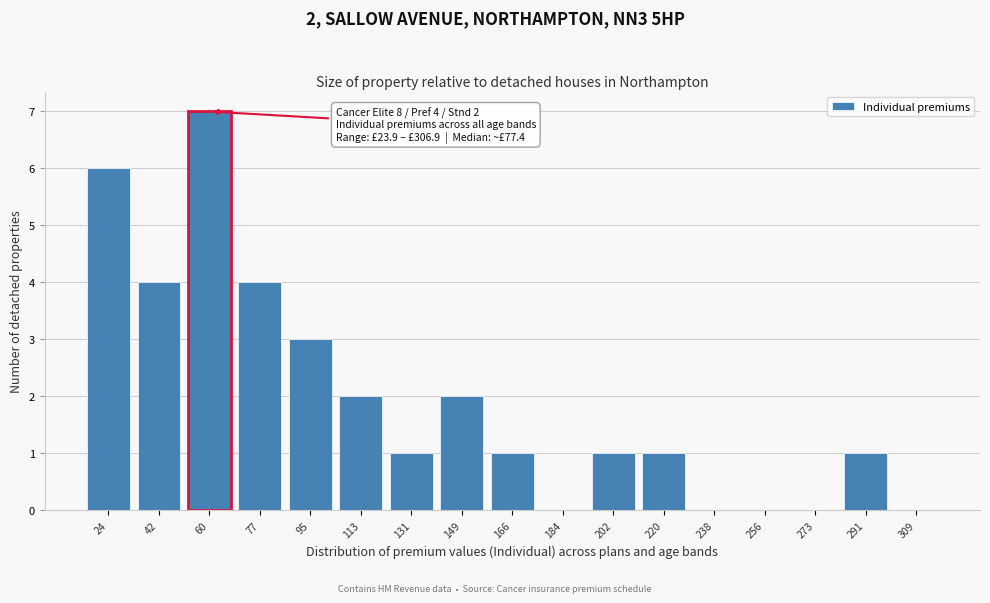

Reading right to left, list all the values displayed in this chart.

309=0	291=1	273=0	256=0	238=0	220=1	202=1	184=0	166=1	149=2	131=1	113=2	95=3	77=4	60=7	42=4	24=6